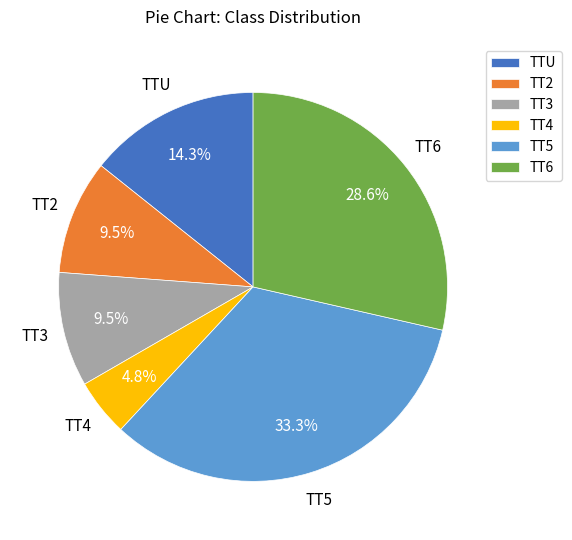

Which category has the biggest portion of the pie?

TT5